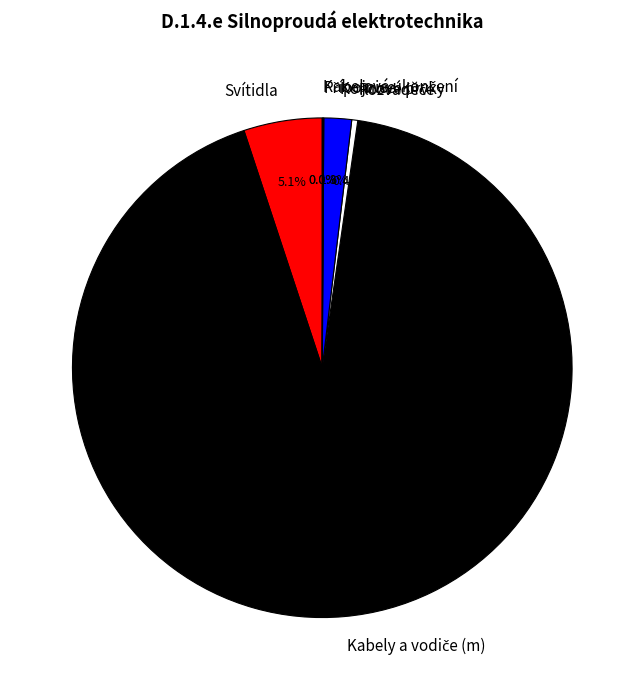

What percentage is NOT represented by Svítidla?

94.9%